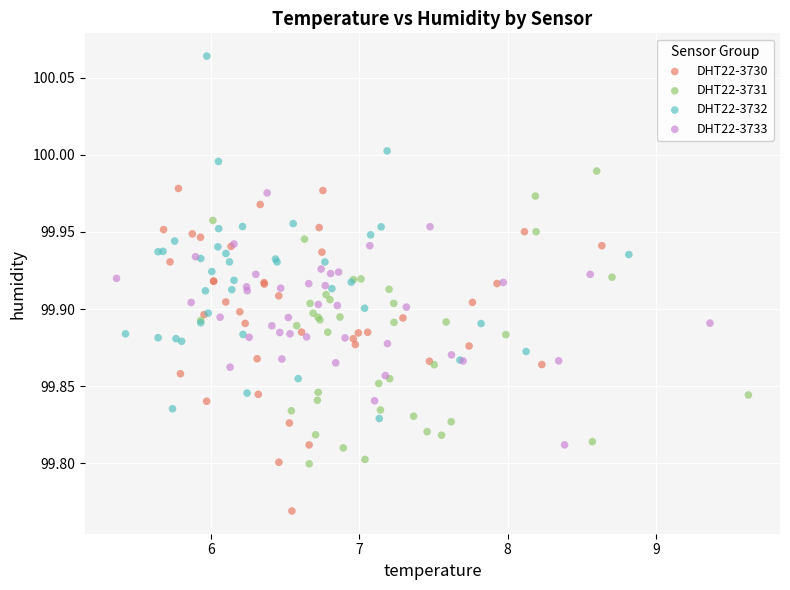

Which series has the widest spread of Y values?

DHT22-3732